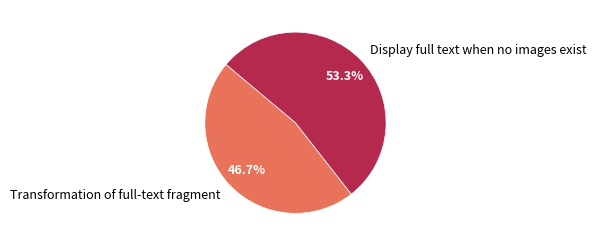

True or false: Transformation of full-text fragment accounts for 47% of the total.

True